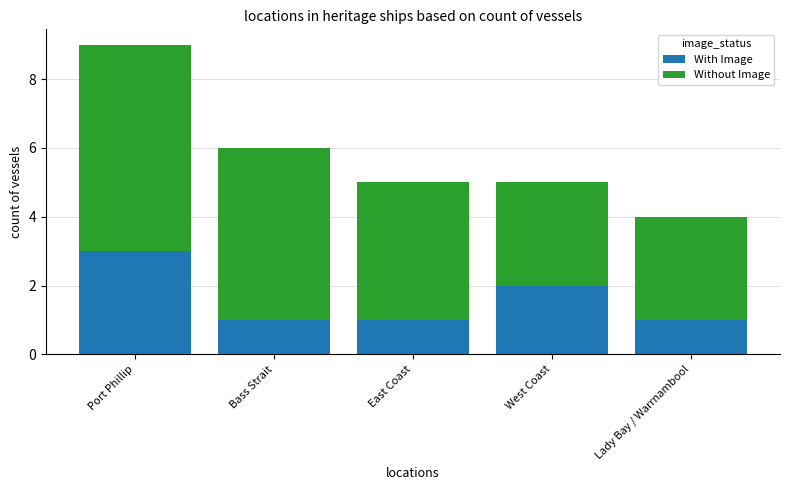

Reading right to left, transcribe the values for With Image.

1	2	1	1	3